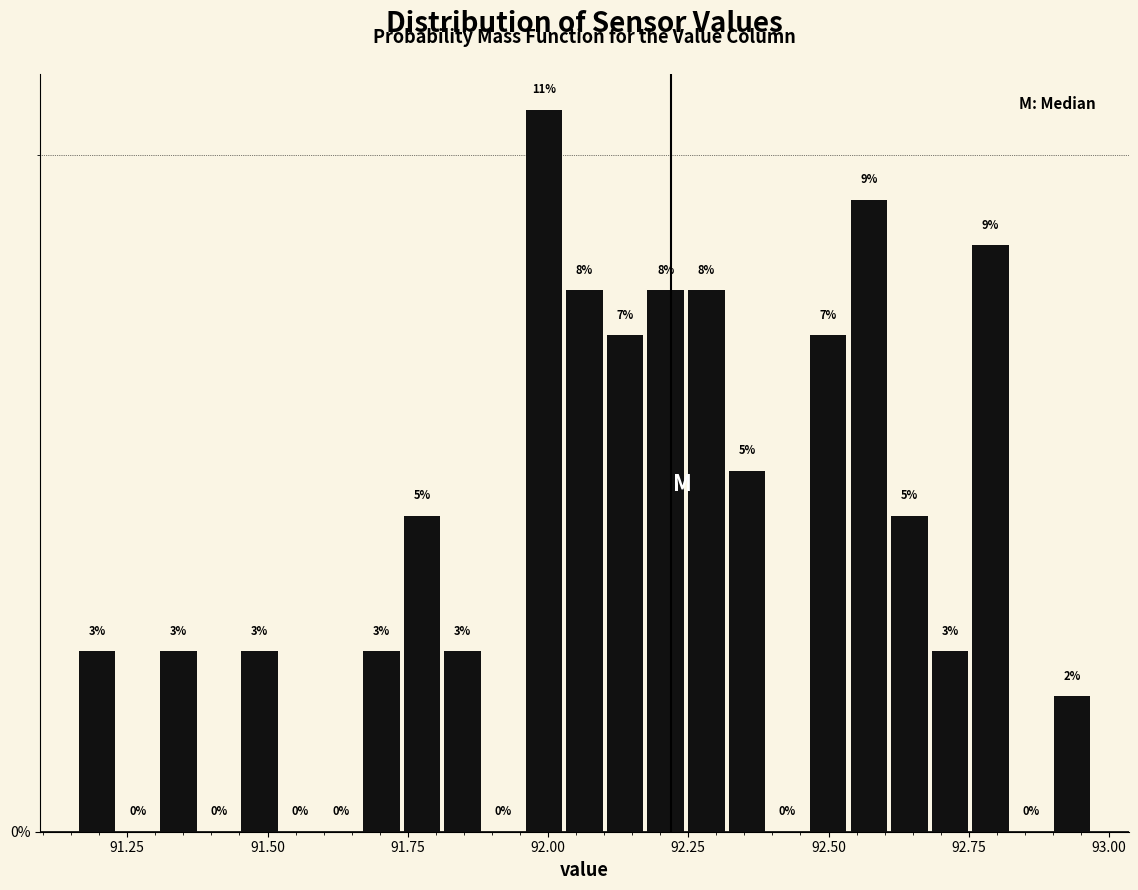

Around what value on the x-axis is the tallest bar? Give the approximate position of its centre, as read against the axis.

92.00